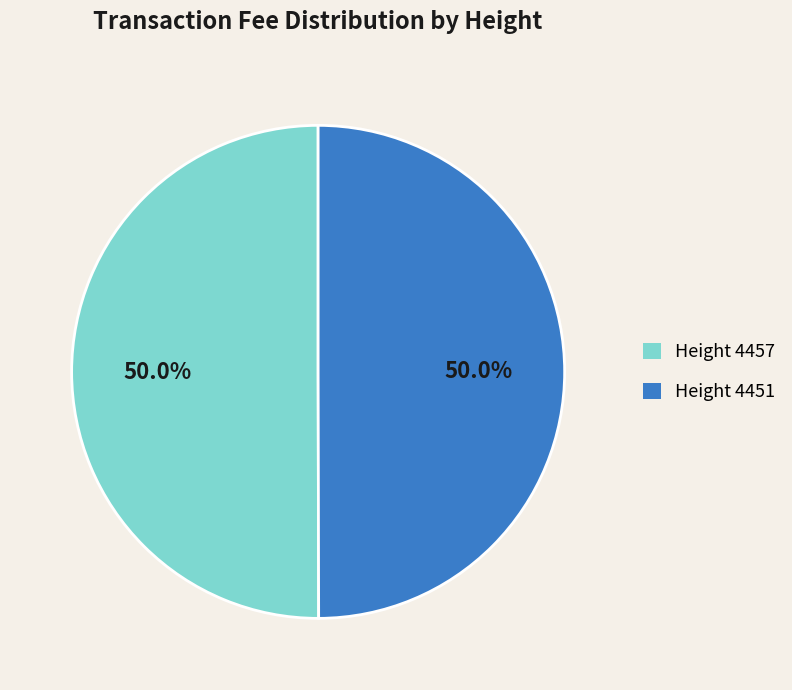

What is the ratio of the value at Height 4457 to the value at Height 4451?

1.0